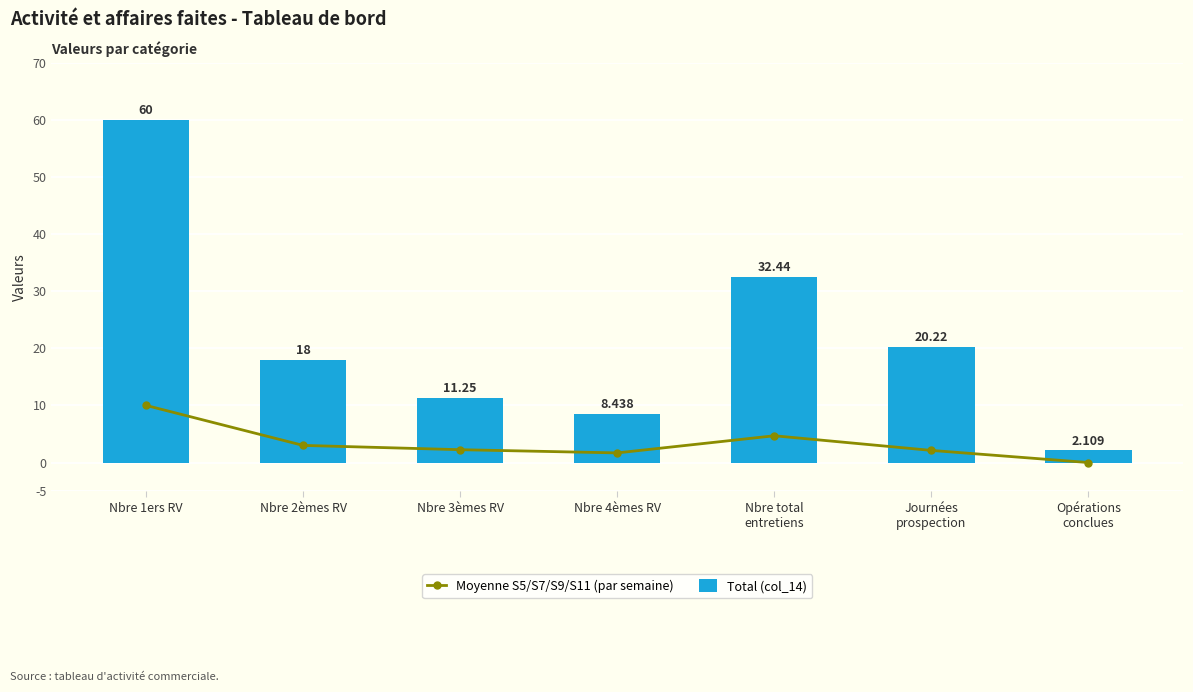

How many series are shown in this chart?

2